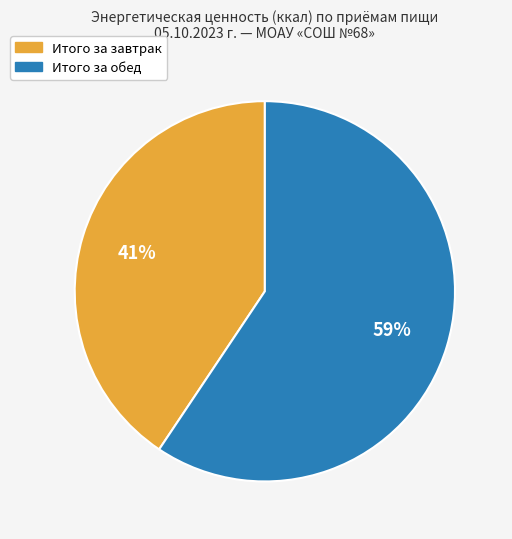

Which has a higher value, Итого за обед or Итого за завтрак?

Итого за обед